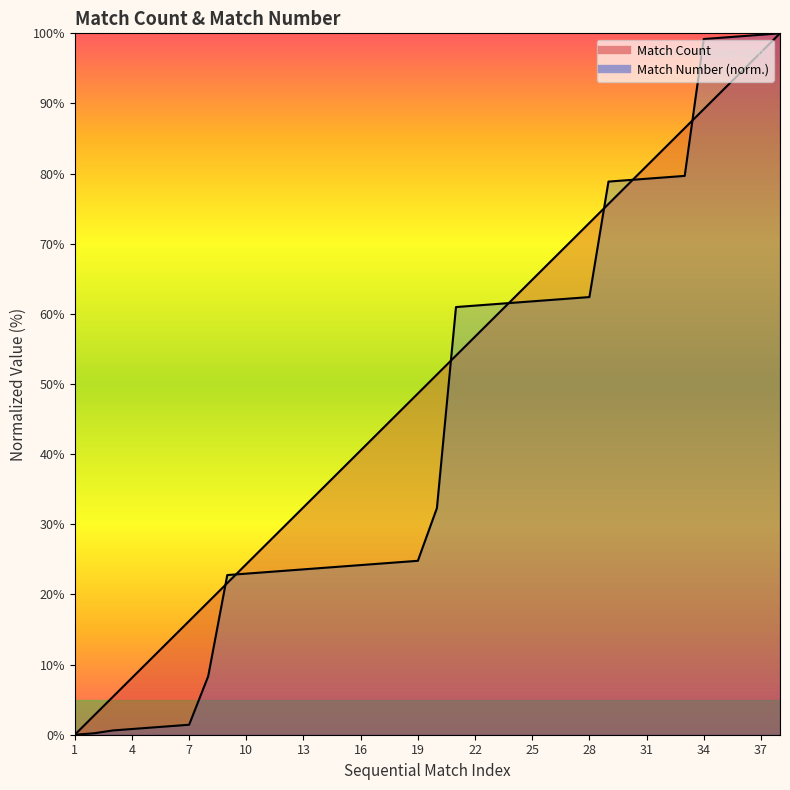

How many data points does each series have?

38